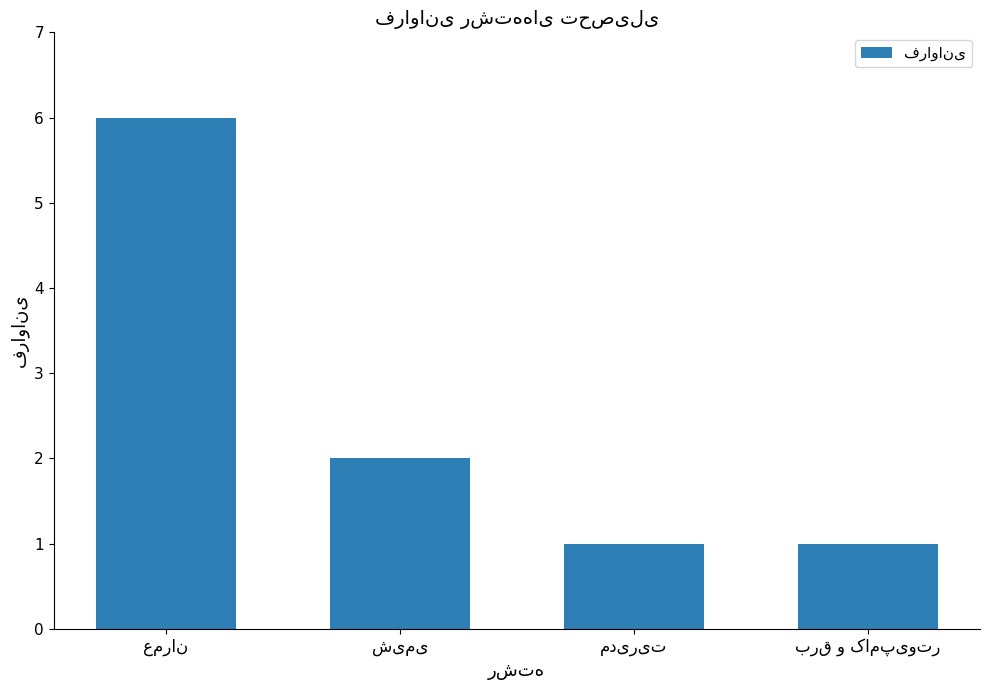

What is the greatest value displayed?

6